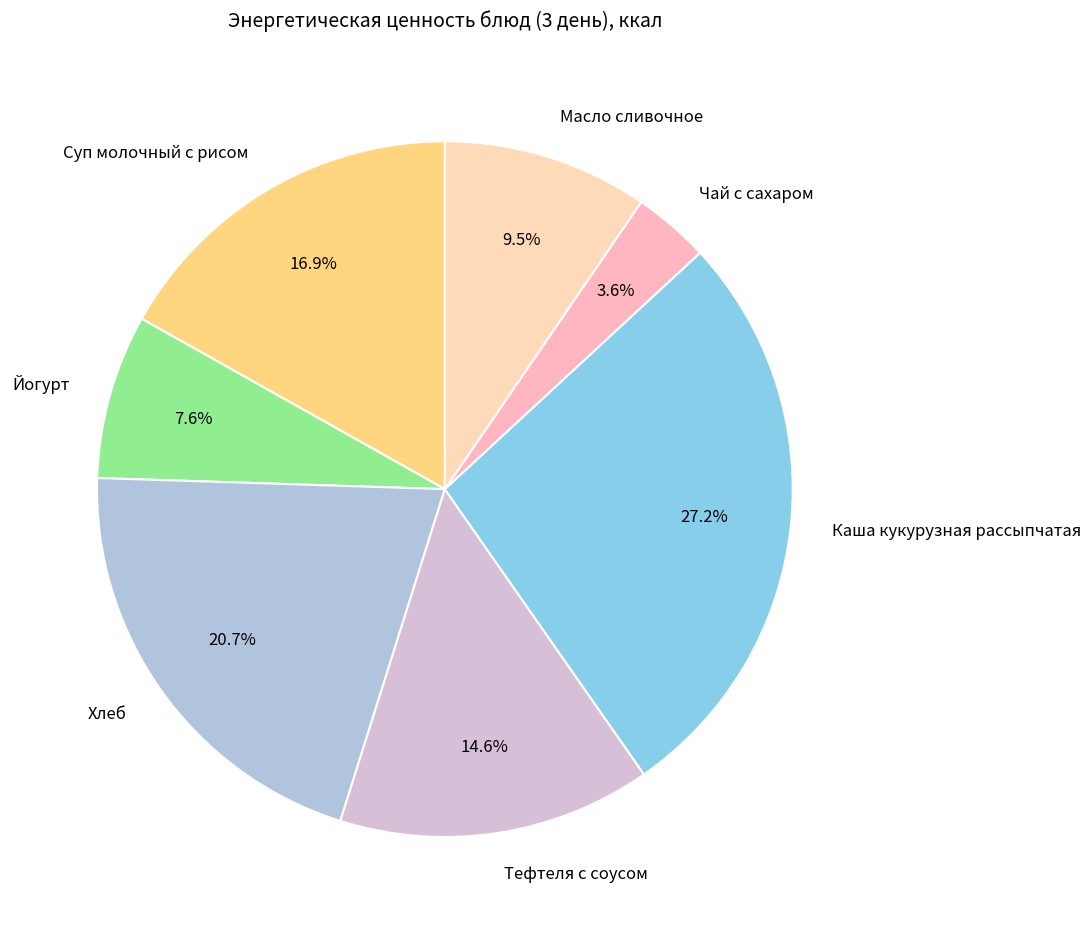

To the nearest percent, what is the combined percentage of Чай с сахаром and Хлеб?

24%